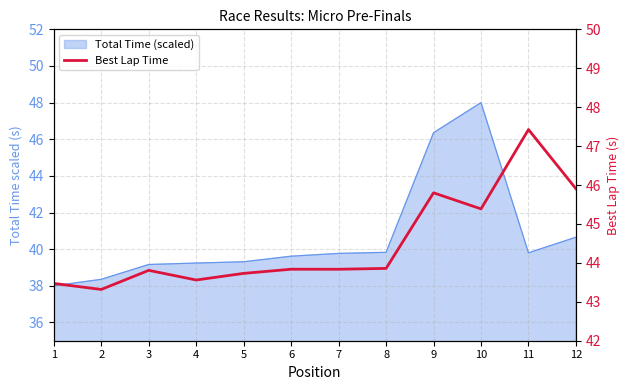

What is the value of the 5th point from the left?

43.7